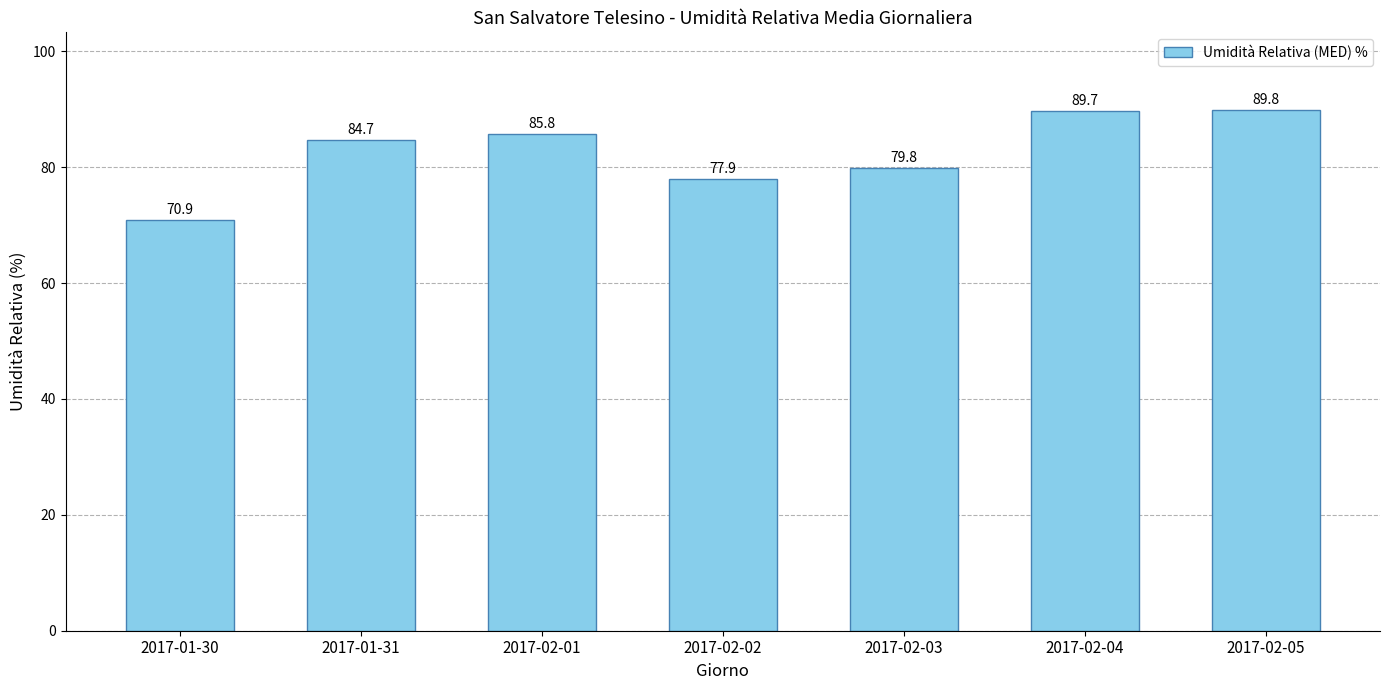

What is the ratio of the value at 2017-02-01 to the value at 2017-01-31?

1.0